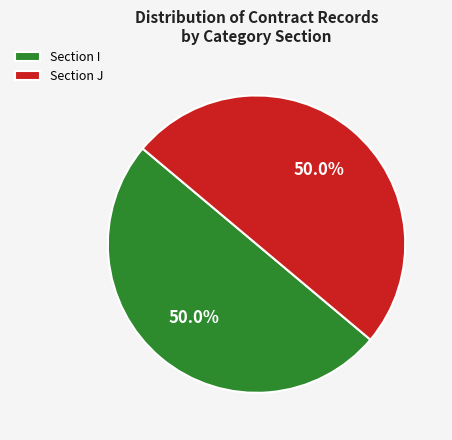

What is the ratio of the value at Section I to the value at Section J?

1.0